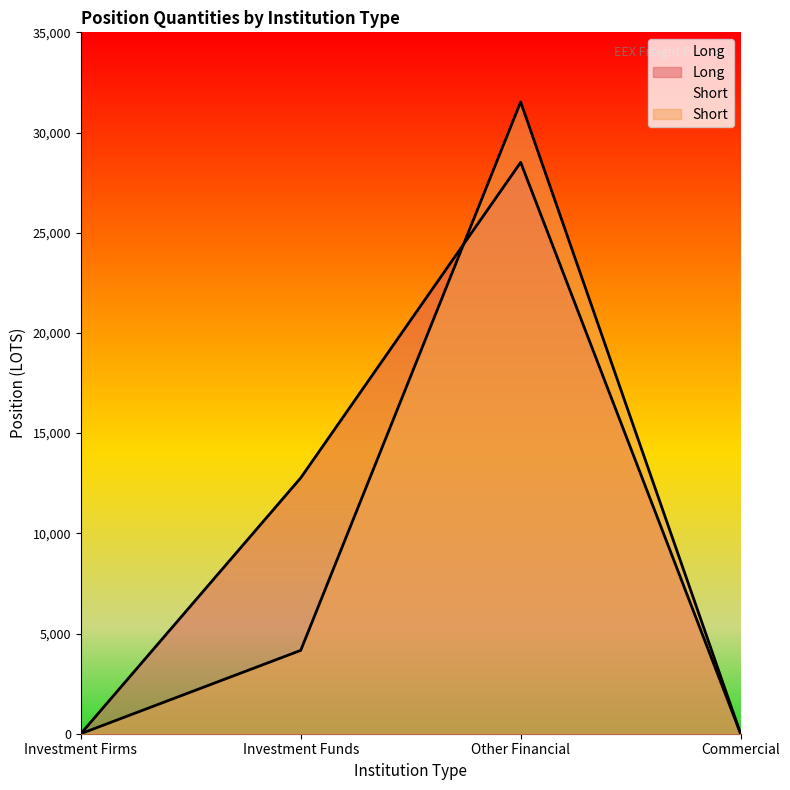

What is the average value of the Short series?

8921.5